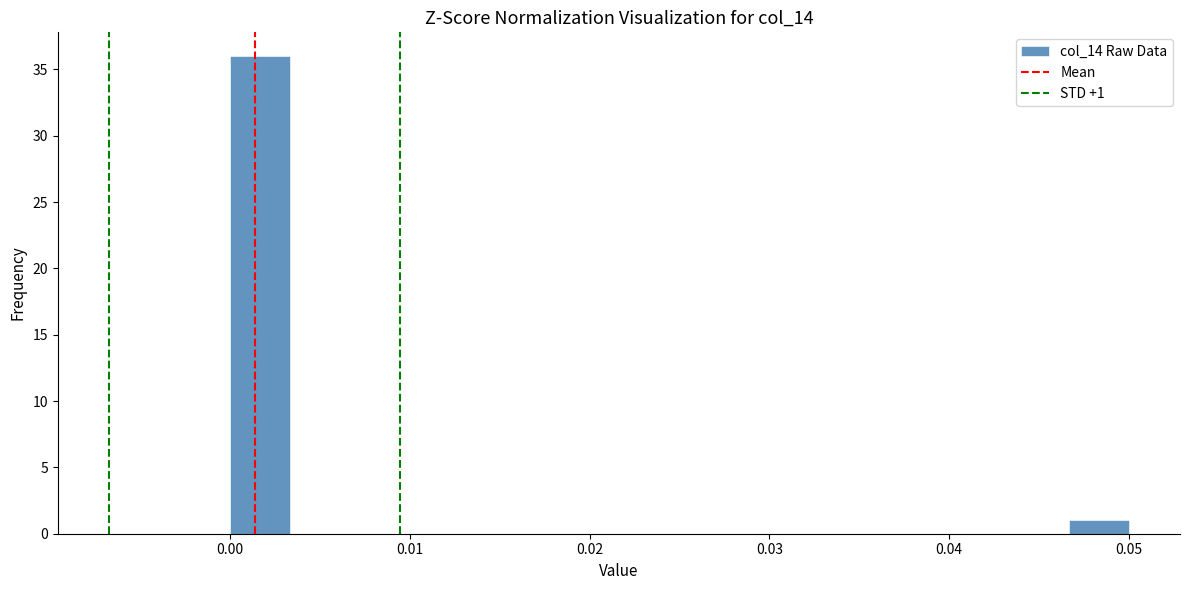

Read against the x-axis, roughly where is the centre of the tallest bar?

0.002